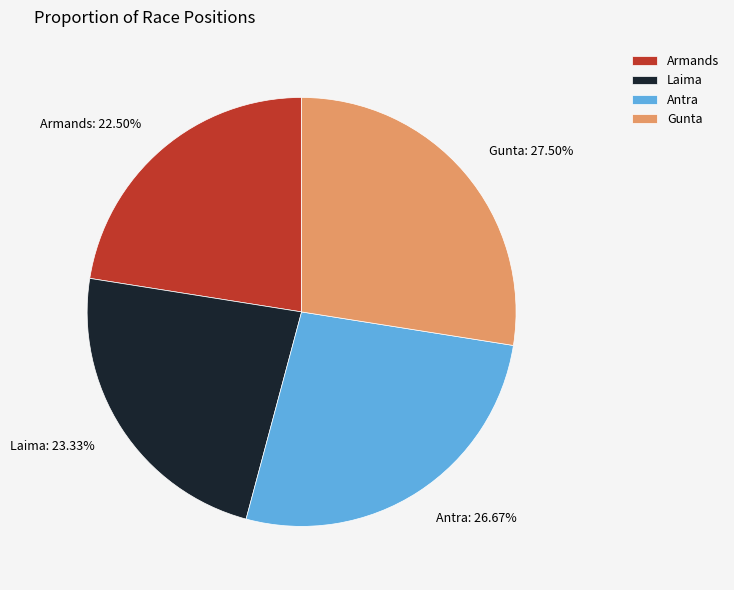

To the nearest percent, what is the difference between the Gunta and Laima slice percentages?

4%